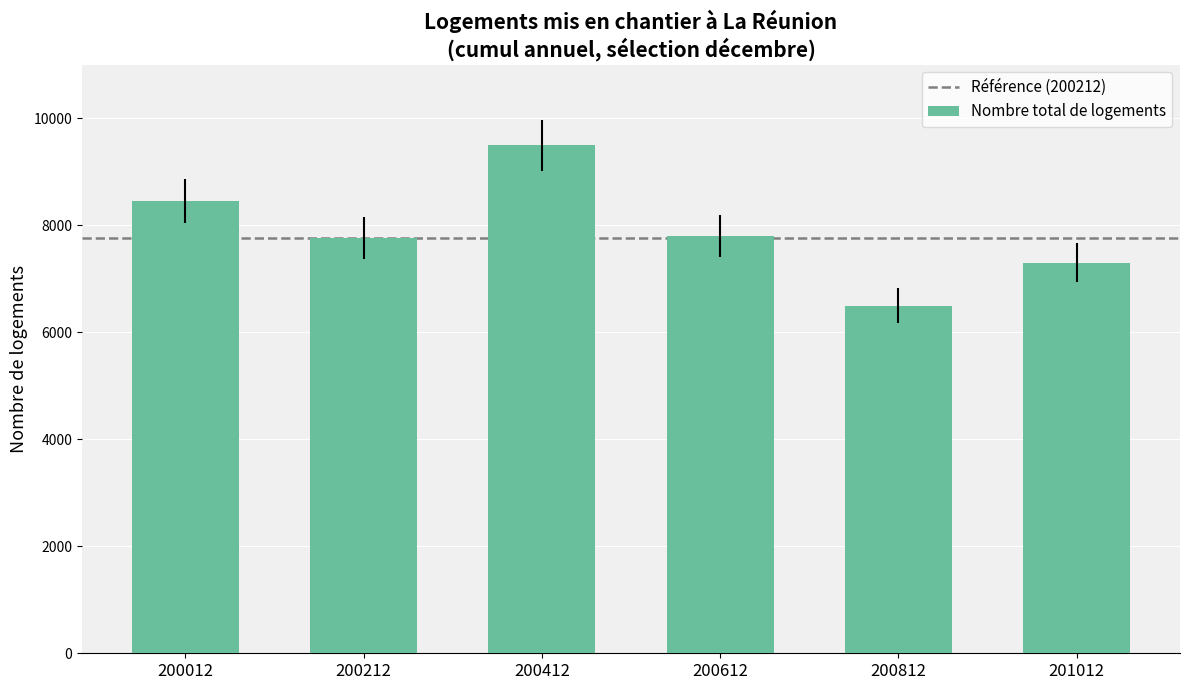

Are the bars horizontal?

No